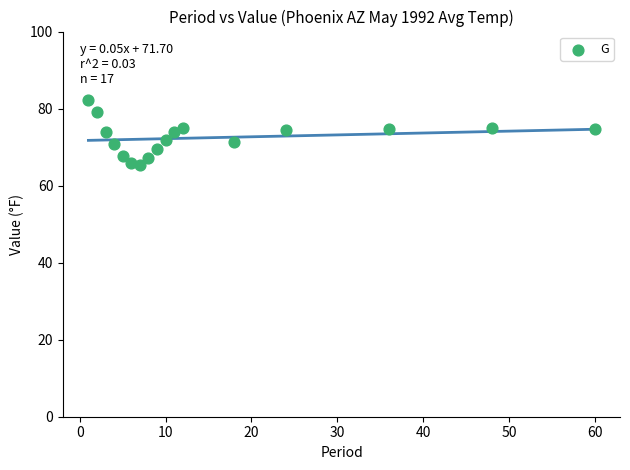

What is the range of Y values (max minus min)?

16.8